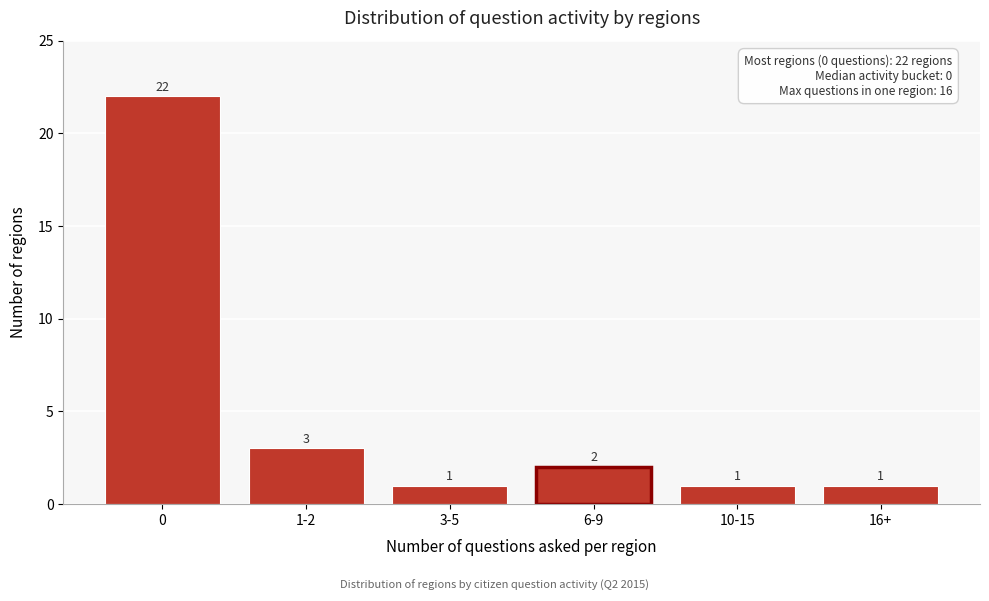

Reading right to left, transcribe all the data shown in this chart.

1	1	2	1	3	22